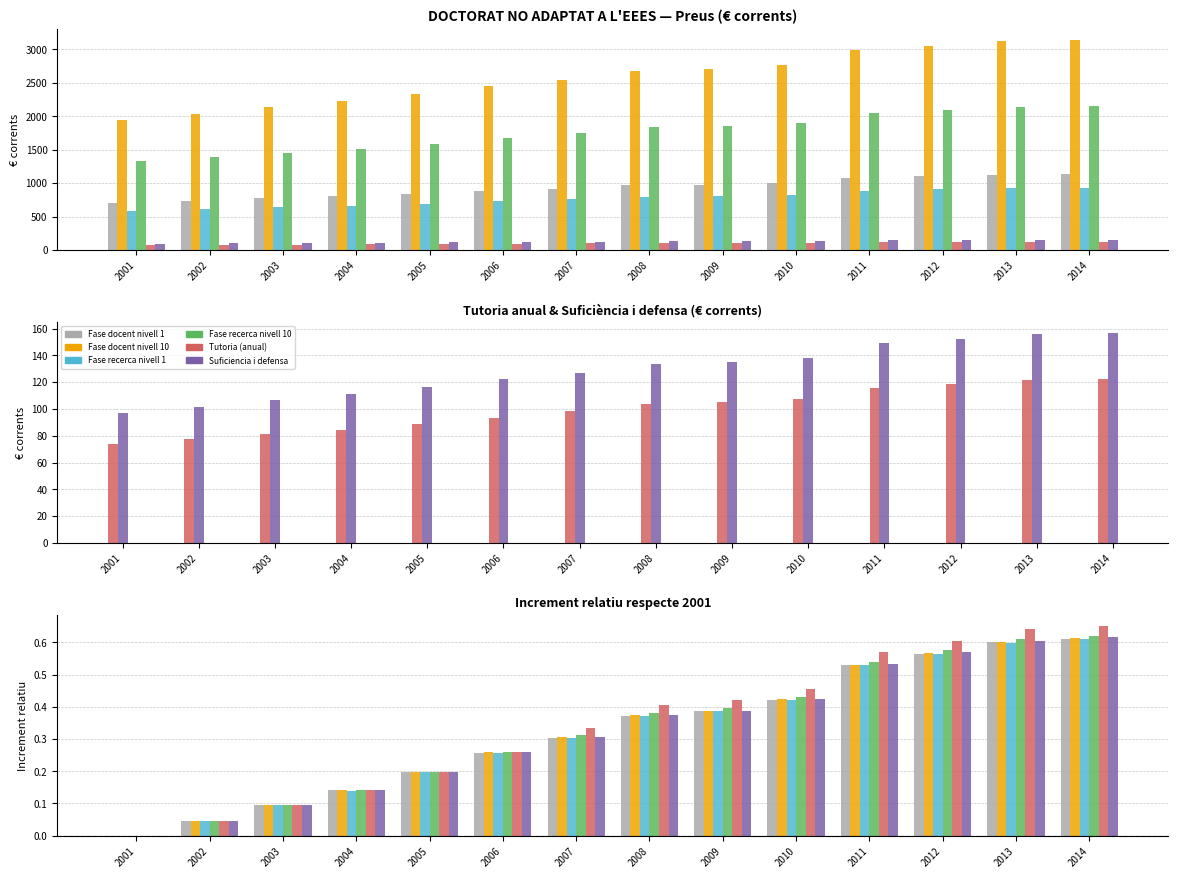

What is the value of the Fase recerca nivell 10 bar at the 14th from the left?

0.6